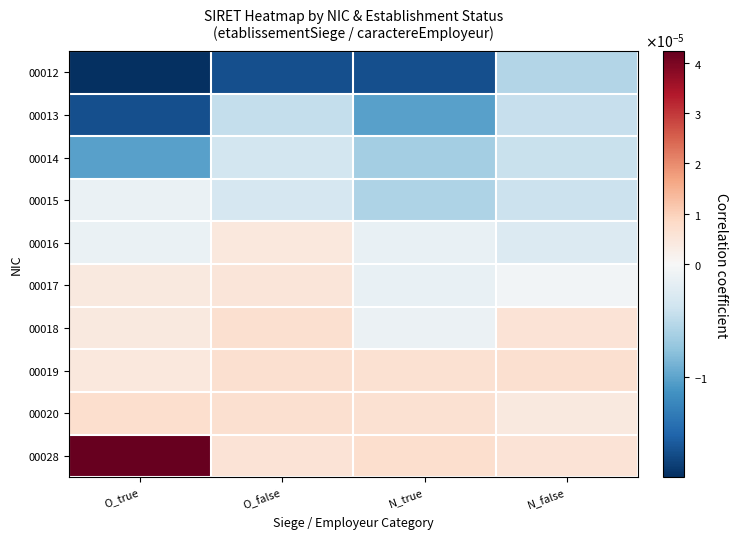

Reading left to right, transcribe all the data shown in this chart.

00012: O_true=-0.0	O_false=-0.0	N_true=-0.0	N_false=-0.0
00013: O_true=-0.0	O_false=-0.0	N_true=-0.0	N_false=-0.0
00014: O_true=-0.0	O_false=-0.0	N_true=-0.0	N_false=-0.0
00015: O_true=-0.0	O_false=-0.0	N_true=-0.0	N_false=-0.0
00016: O_true=-0.0	O_false=0.0	N_true=-0.0	N_false=-0.0
00017: O_true=0.0	O_false=0.0	N_true=-0.0	N_false=-0.0
00018: O_true=0.0	O_false=0.0	N_true=-0.0	N_false=0.0
00019: O_true=0.0	O_false=0.0	N_true=0.0	N_false=0.0
00020: O_true=0.0	O_false=0.0	N_true=0.0	N_false=0.0
00028: O_true=0.0	O_false=0.0	N_true=0.0	N_false=0.0